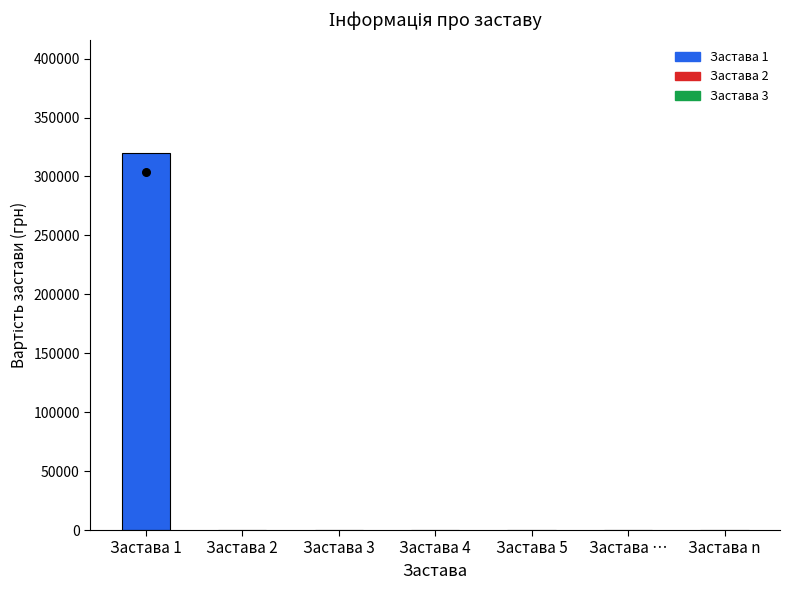

Between Застава 3 and Застава 2, which is larger?

Застава 3